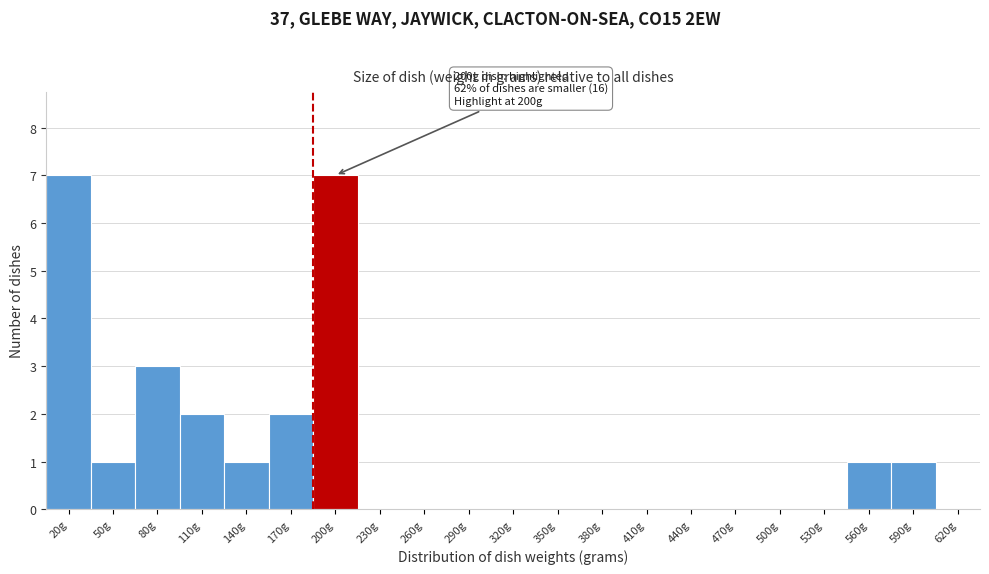

Reading left to right, what are all the values shown in this chart?

20g=7	50g=1	80g=3	110g=2	140g=1	170g=2	200g=7	230g=0	260g=0	290g=0	320g=0	350g=0	380g=0	410g=0	440g=0	470g=0	500g=0	530g=0	560g=1	590g=1	620g=0